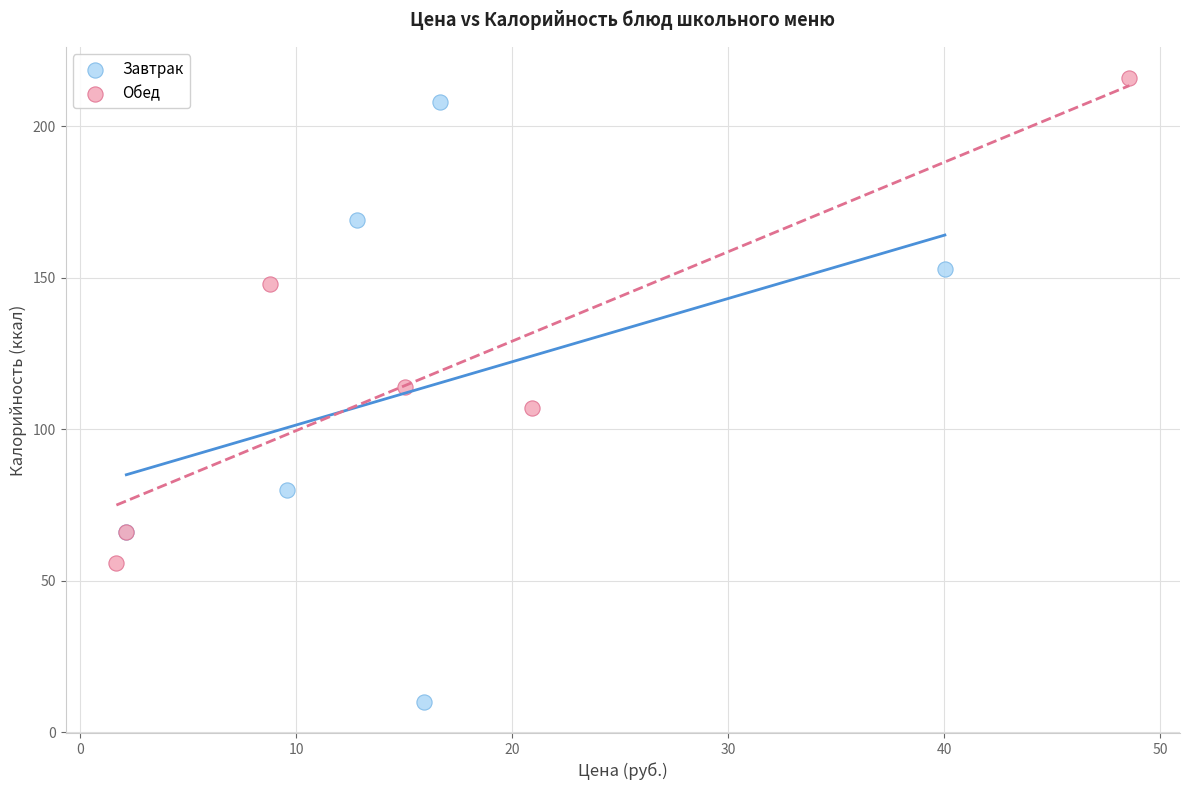

What are all the series names shown in the legend?

Завтрак, Обед